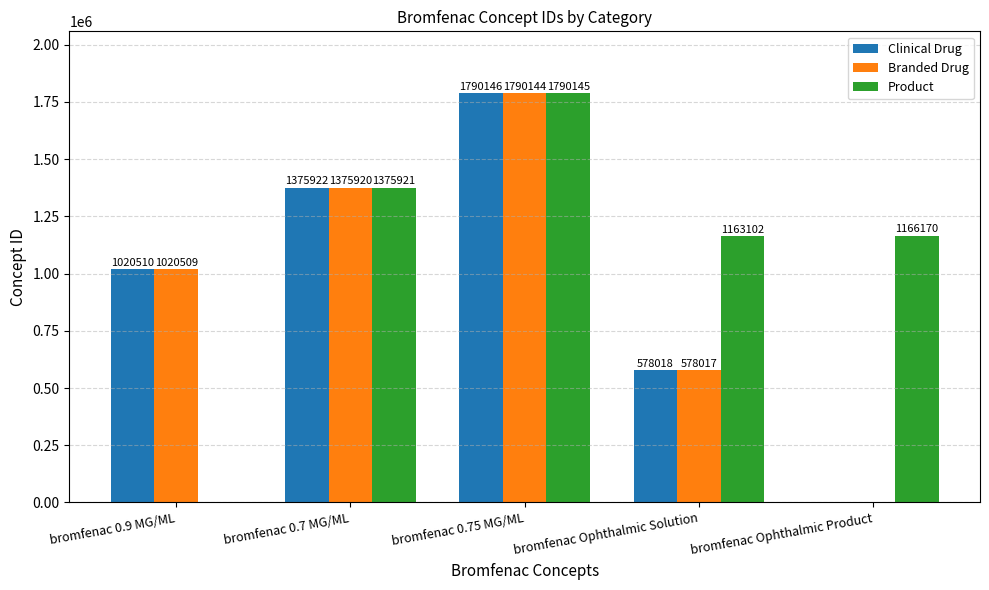

Which series has the largest range (max minus min)?

Clinical Drug